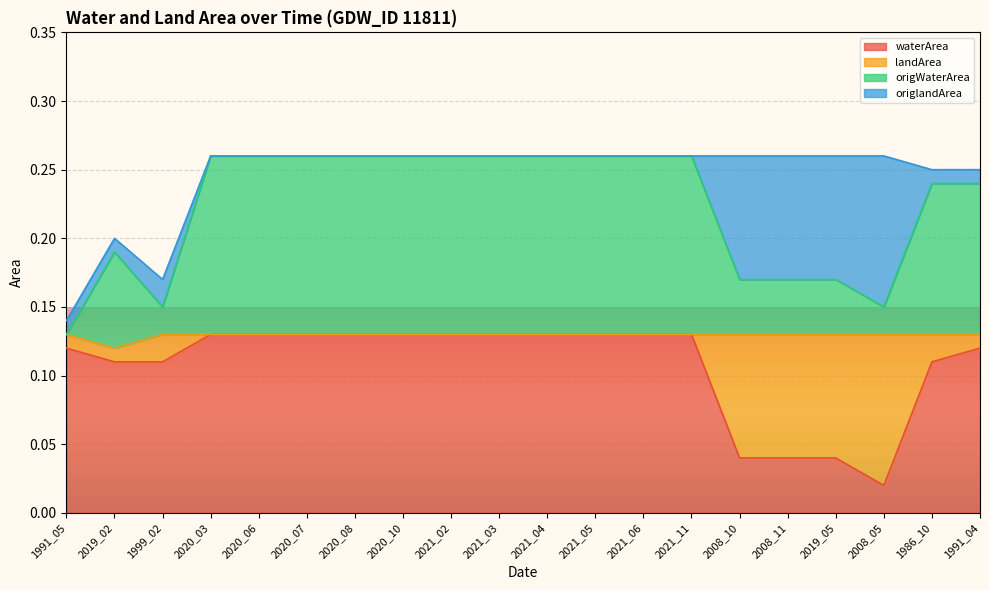

At which label does waterArea reach its minimum?

2008_05